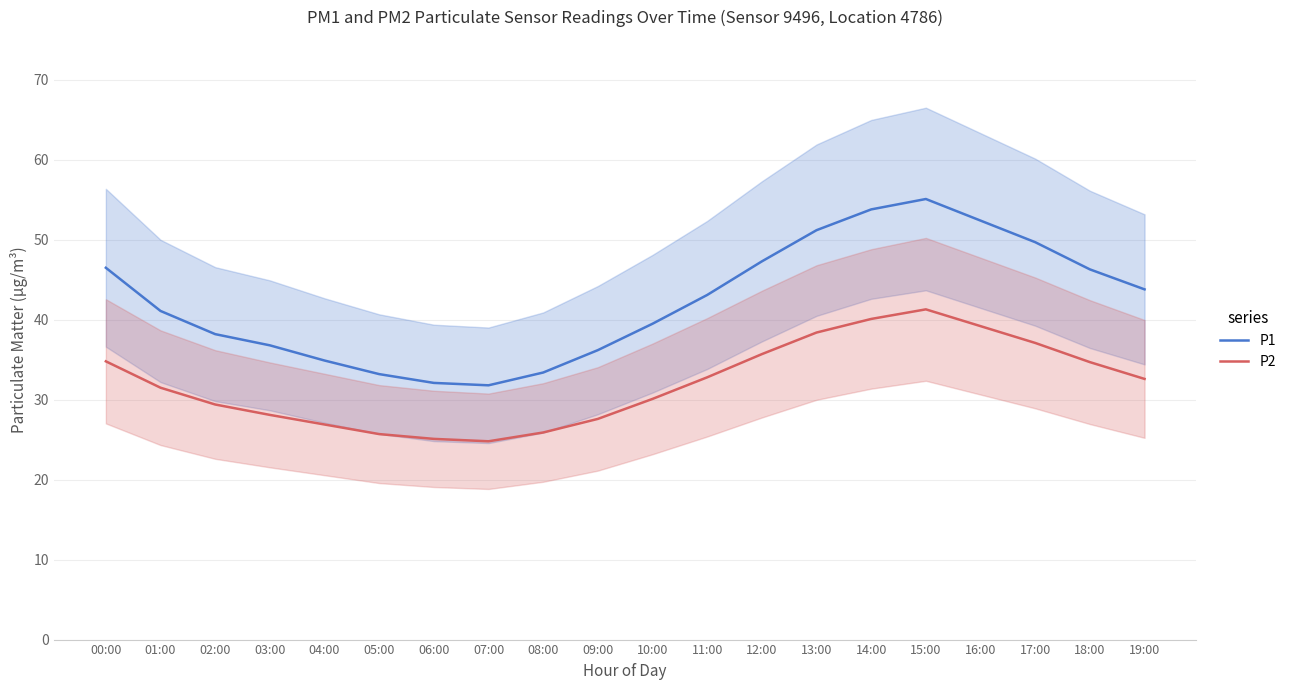

Reading left to right, transcribe all the data shown in this chart.

P1: 00:00=46.5	01:00=41.1	02:00=38.2	03:00=36.8	04:00=34.9	05:00=33.2	06:00=32.1	07:00=31.8	08:00=33.4	09:00=36.2	10:00=39.5	11:00=43.1	12:00=47.3	13:00=51.2	14:00=53.8	15:00=55.1	16:00=52.4	17:00=49.7	18:00=46.3	19:00=43.8
P2: 00:00=34.8	01:00=31.5	02:00=29.4	03:00=28.1	04:00=26.9	05:00=25.7	06:00=25.1	07:00=24.8	08:00=25.9	09:00=27.6	10:00=30.1	11:00=32.8	12:00=35.7	13:00=38.4	14:00=40.1	15:00=41.3	16:00=39.2	17:00=37.1	18:00=34.7	19:00=32.6